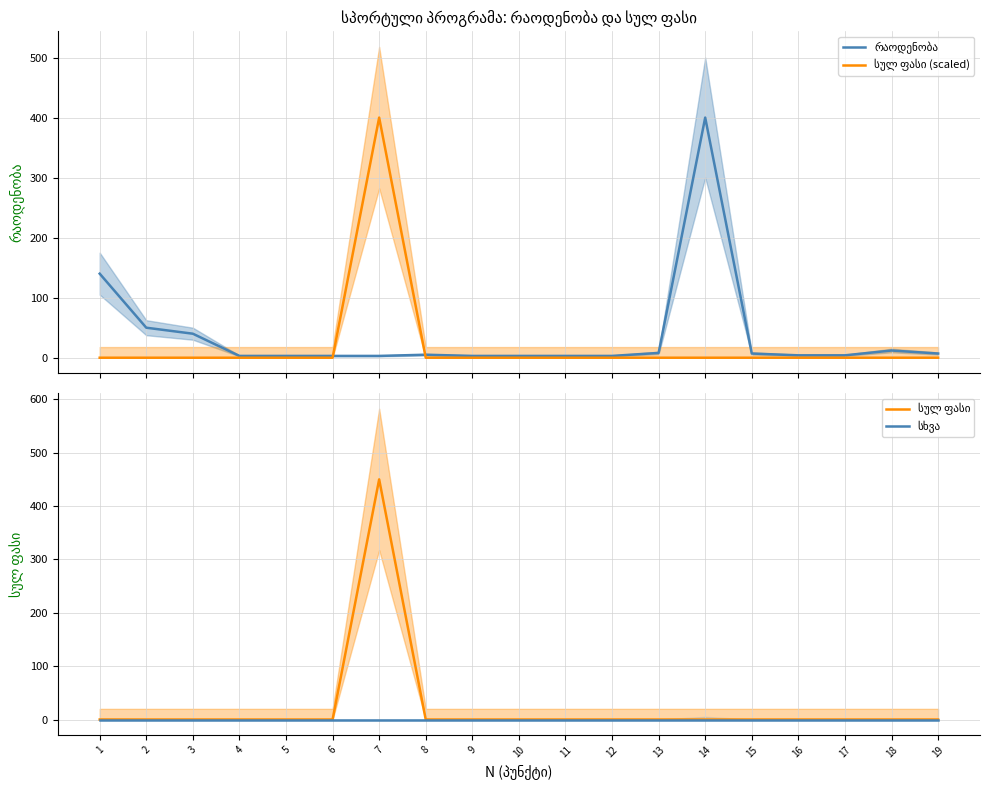

Where is სულ ფასი nearest to the value 225?

1